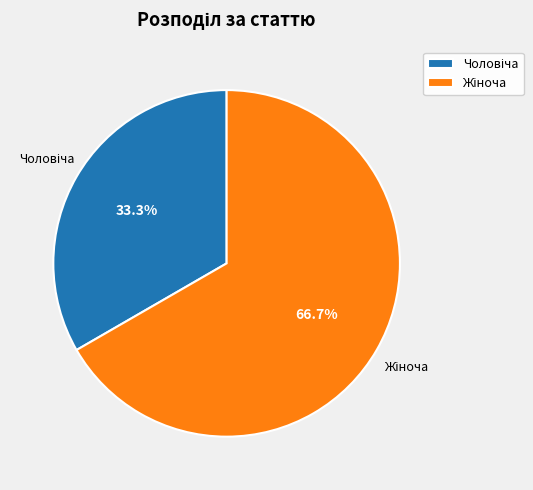

Is there a majority slice in this chart?

Yes